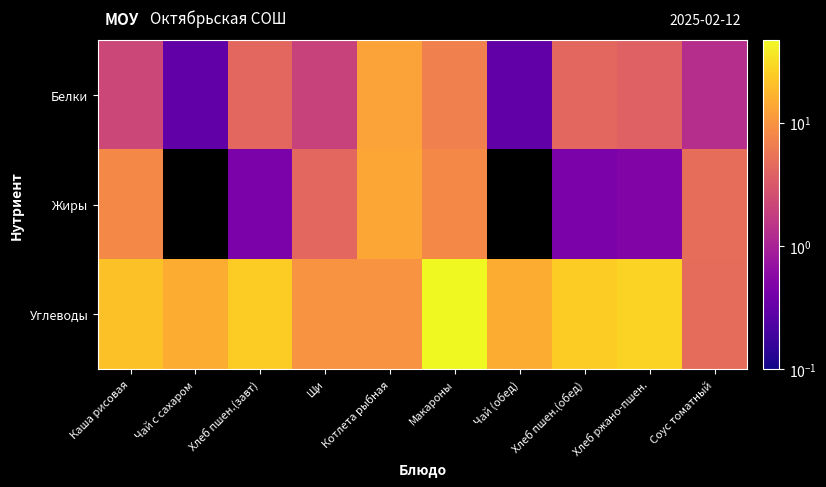

Which series changed the most between Каша рисовая and Чай с сахаром?

Жиры